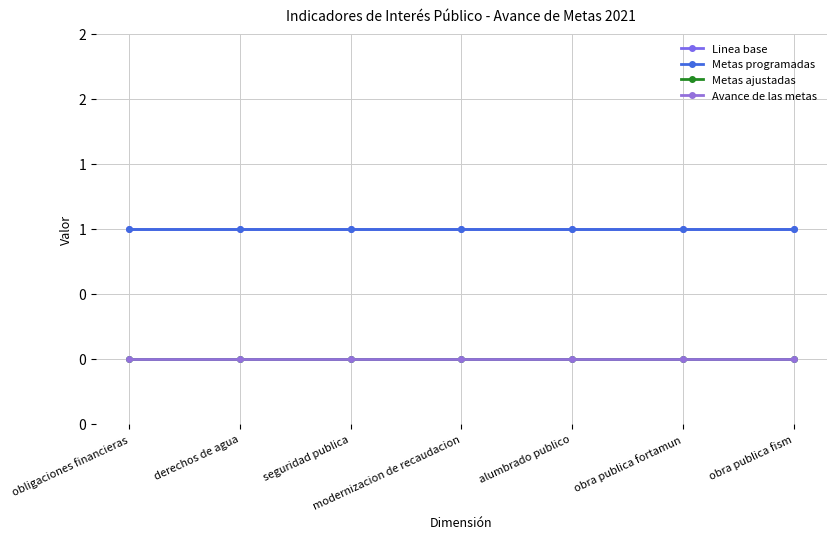

Is this an area chart (filled region under the line)?

No